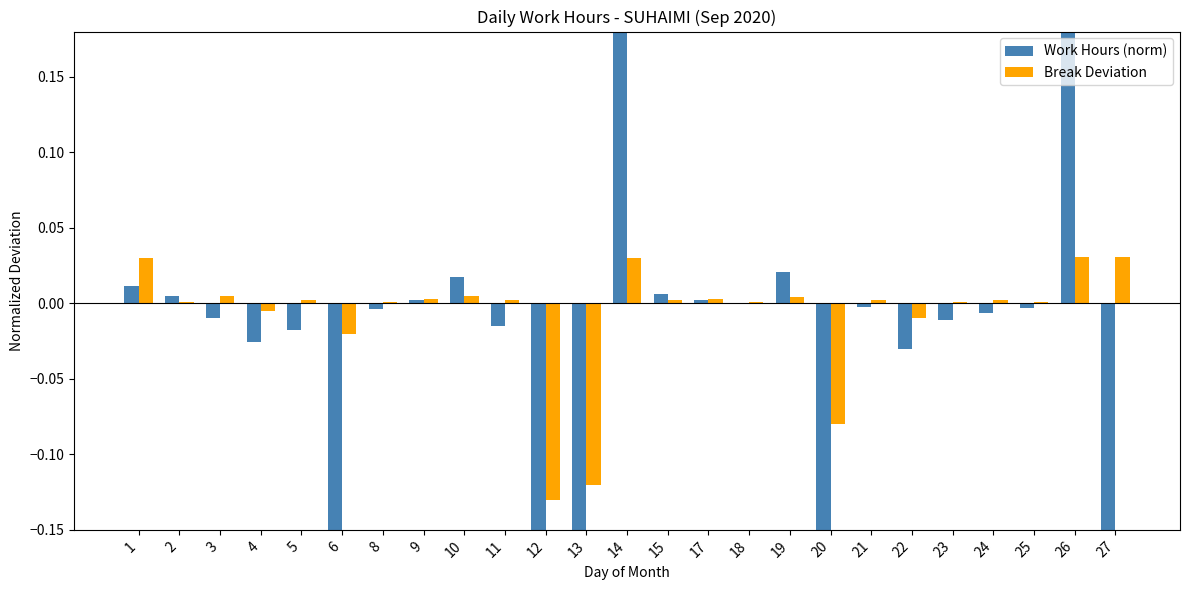

How many series are shown in this chart?

2